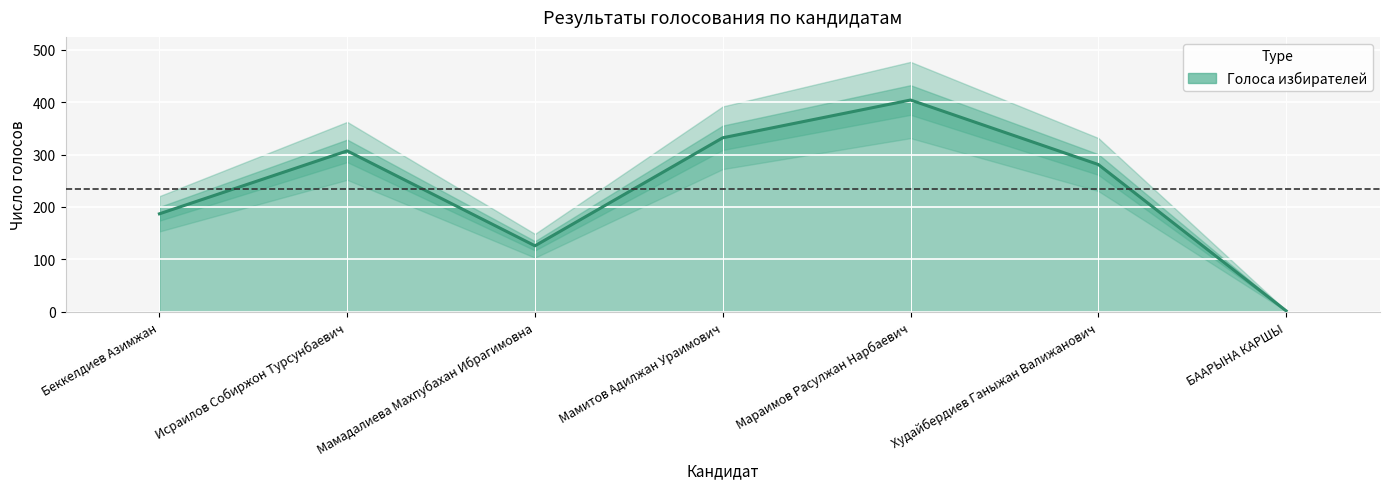

List the labels in order of value, largest first.

Мараимов Расулжан Нарбаевич, Мамитов Адилжан Ураимович, Исраилов Собиржон Турсунбаевич, Худайбердиев Ганыжан Валижанович, Беккелдиев Азимжан, Мамадалиева Махпубахан Ибрагимовна, БААРЫНА КАРШЫ